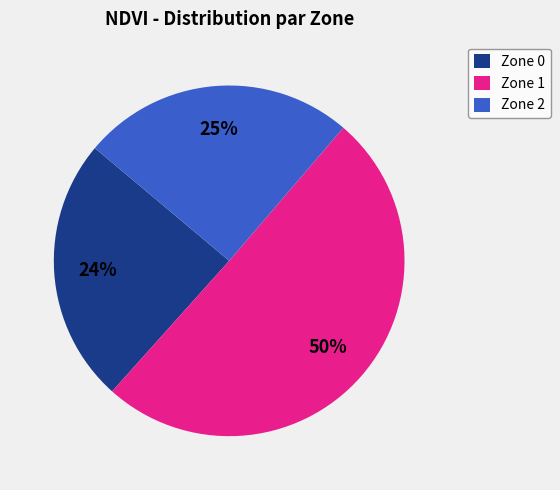

Between Zone 0 and Zone 1, which is larger?

Zone 1